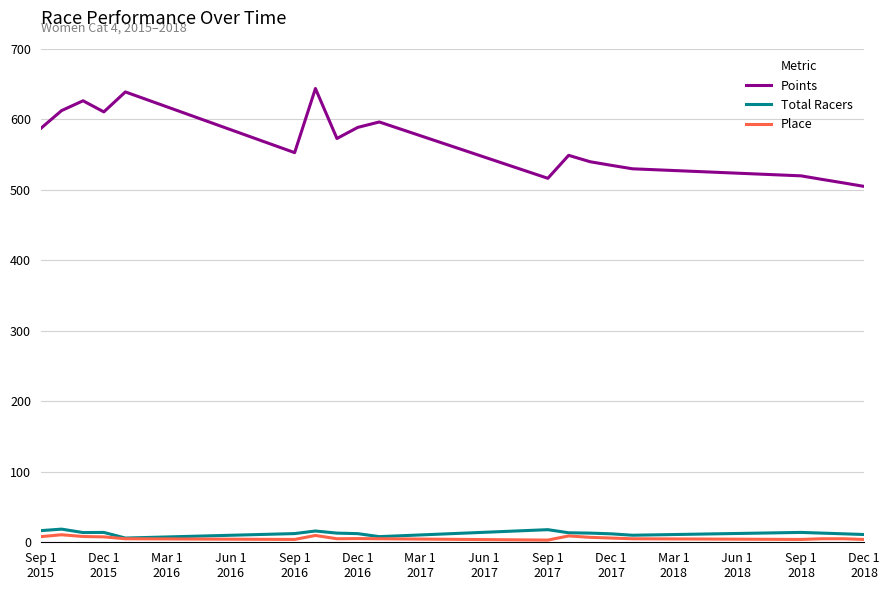

Which series has the widest spread of values?

Points